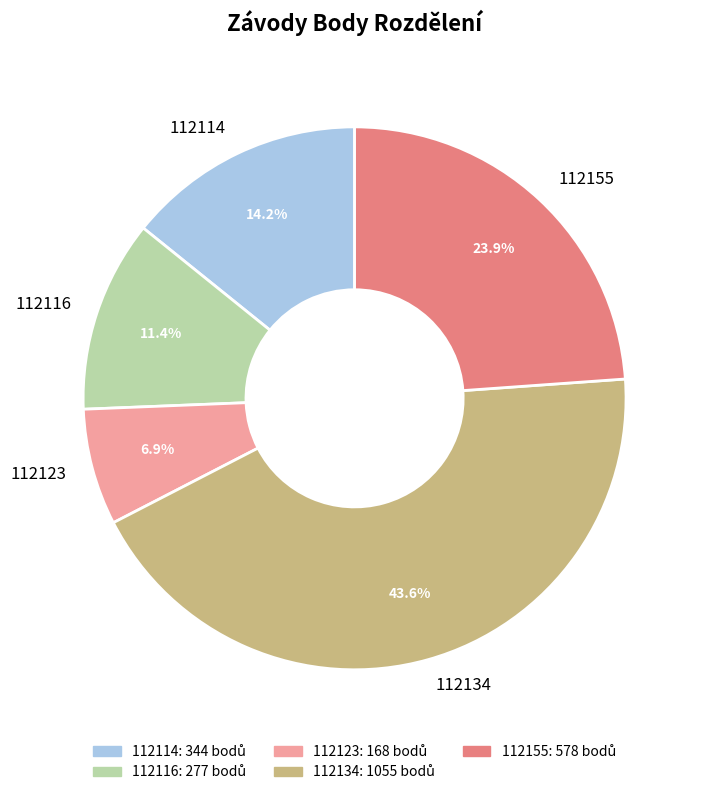

To the nearest percent, what percentage of the pie is 112116?

11%